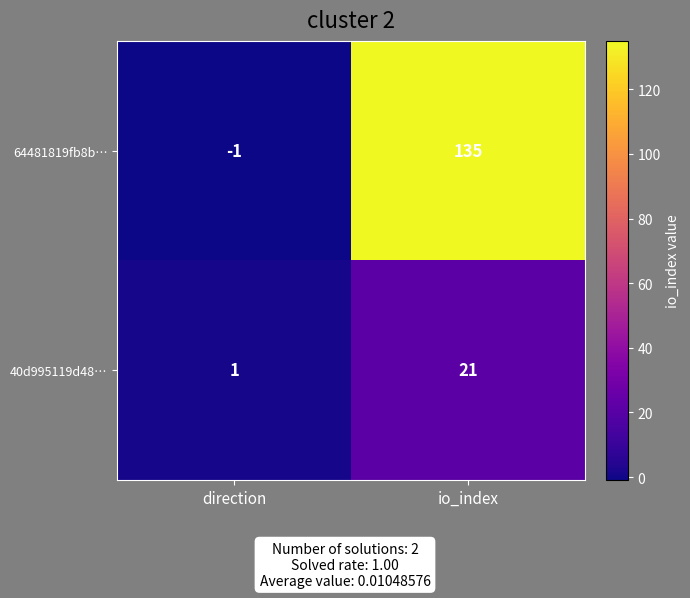

At which label is 40d995119d48… closest to 11?

direction